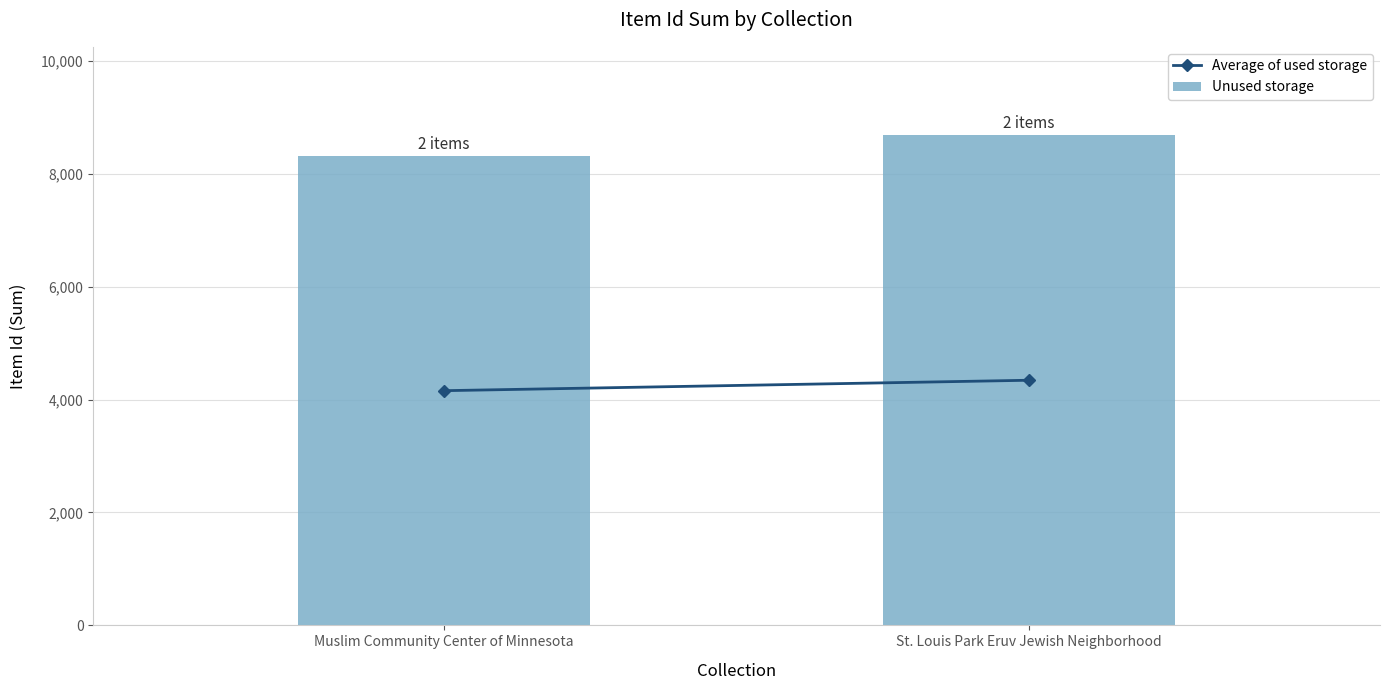

What is the difference between the values at Muslim Community Center of Minnesota and St. Louis Park Eruv Jewish Neighborhood?

370